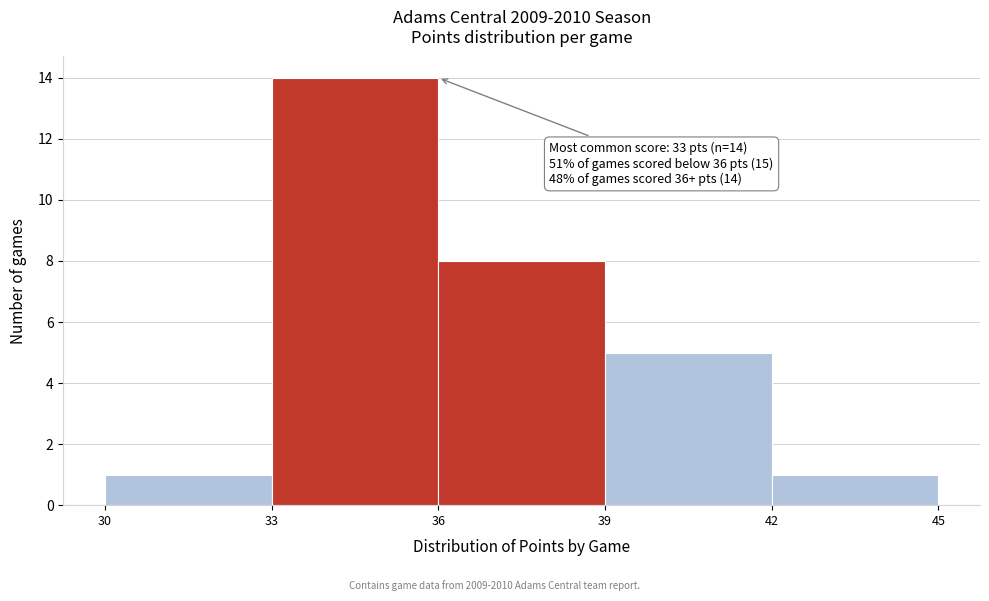

Which range on the x-axis has the tallest bar?

33 to 36